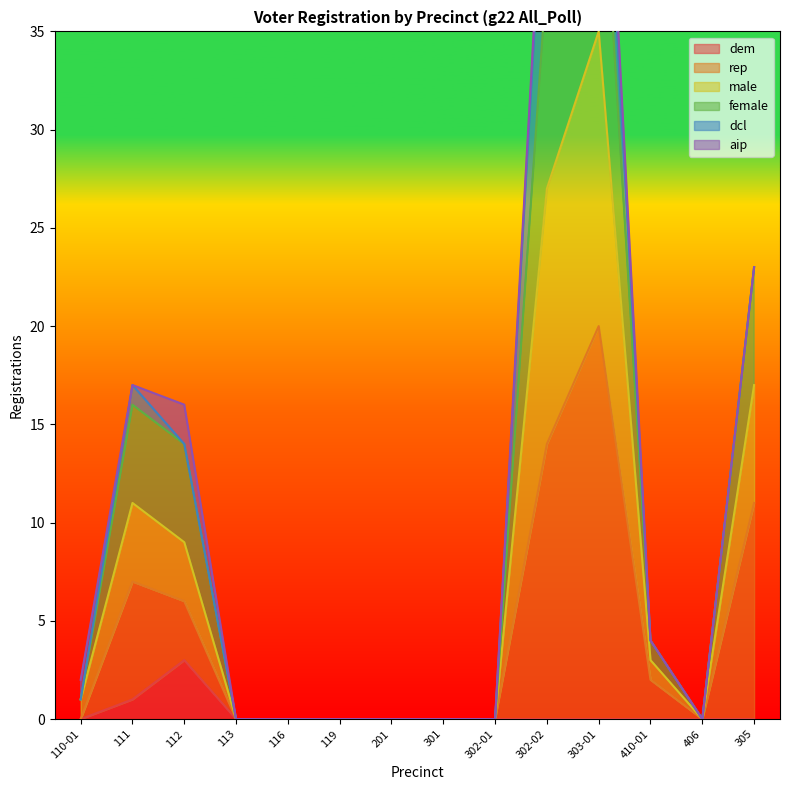

What is the highest value of the dem series?

3